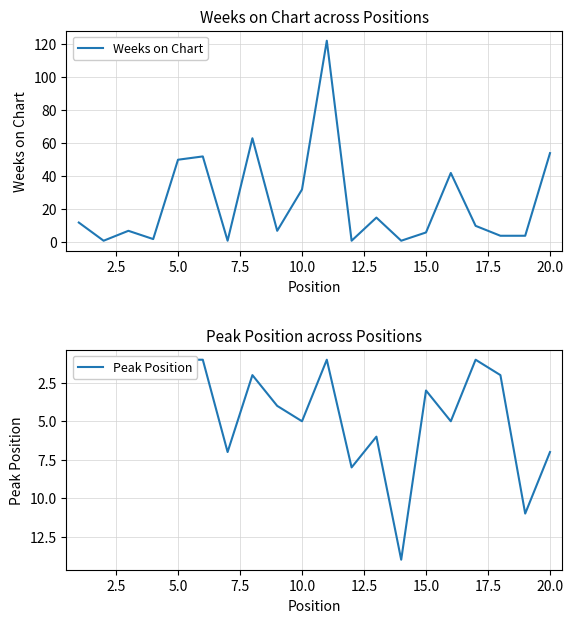

What are all the series names shown in the legend?

Weeks on Chart, Peak Position